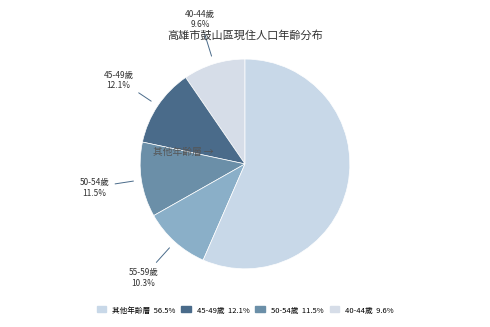

How many slices are in this pie chart?

5